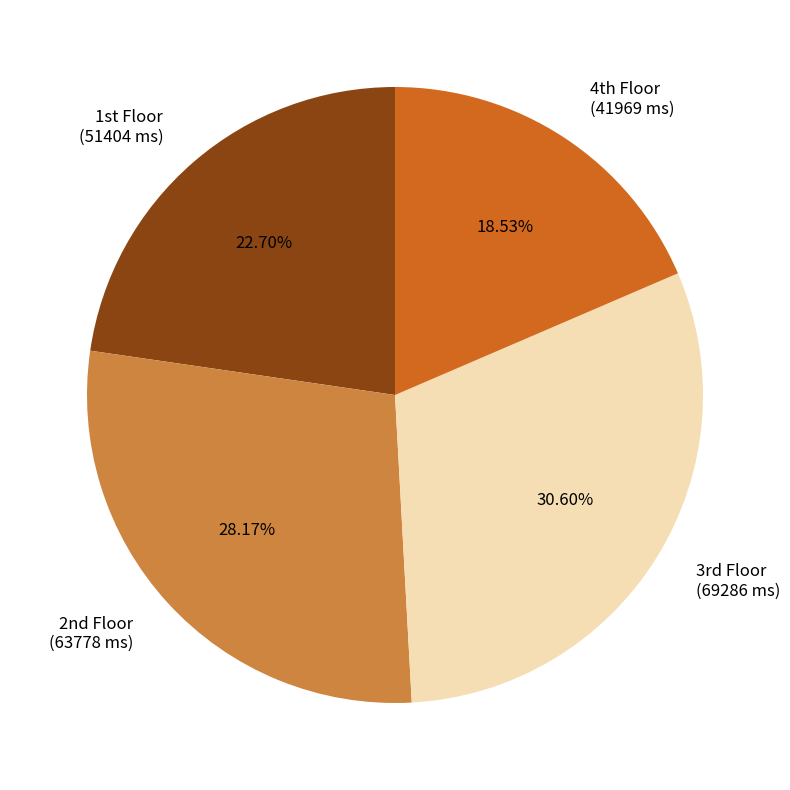

How many segments does this pie chart have?

4